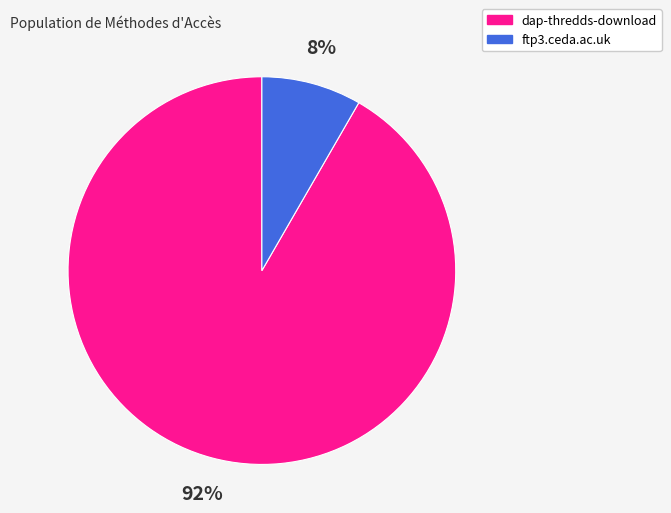

To the nearest percent, what portion does dap-thredds-download represent?

92%